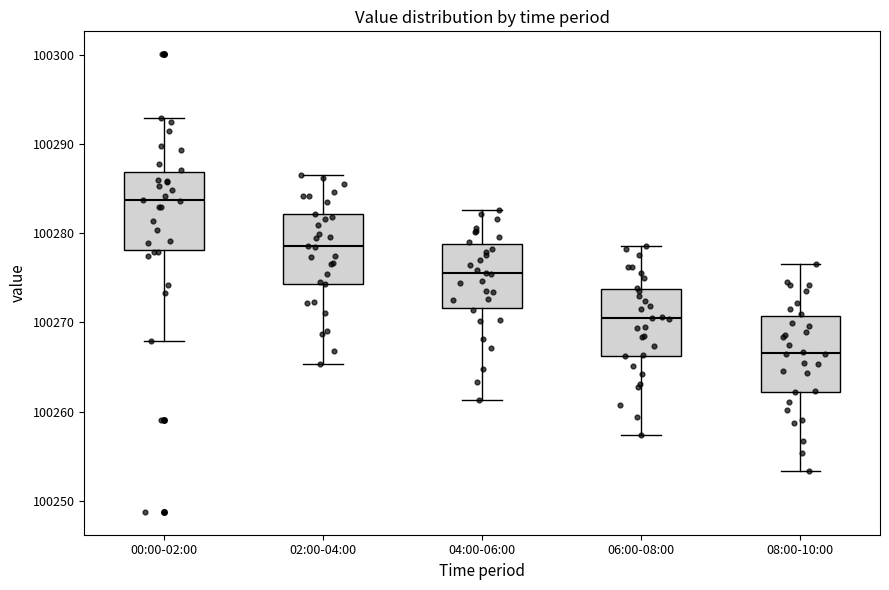

Where does the upper whisker of the box for 06:00-08:00 end on the y-axis? The values are not printed on the chart, so give them approximately, as read against the axis.

100279